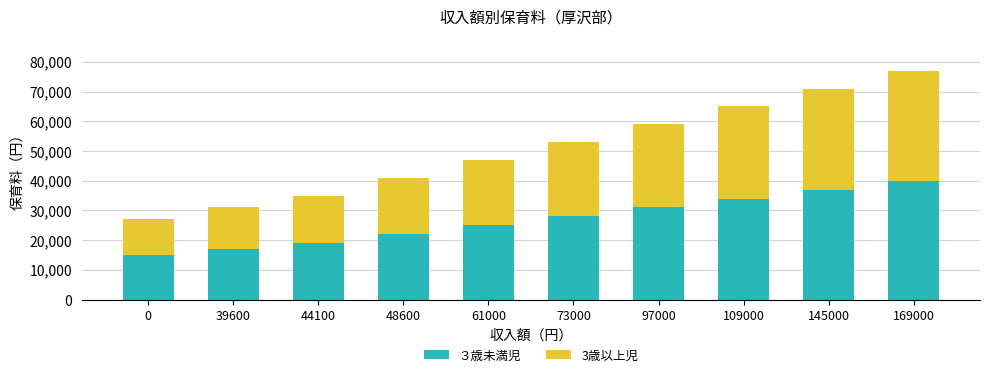

Rank the categories by ３歳未満児 value from lowest to highest.

0, 39600, 44100, 48600, 61000, 73000, 97000, 109000, 145000, 169000